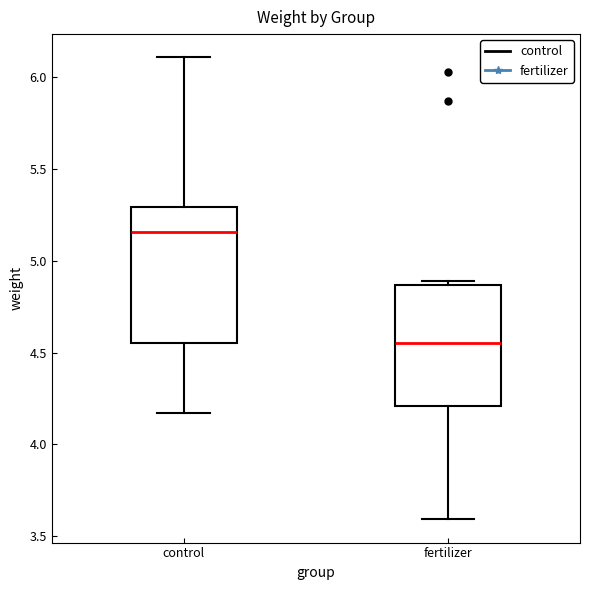

Where is the upper edge of the box for fertilizer on the y-axis? The values are not printed on the chart, so give them approximately, as read against the axis.

4.85